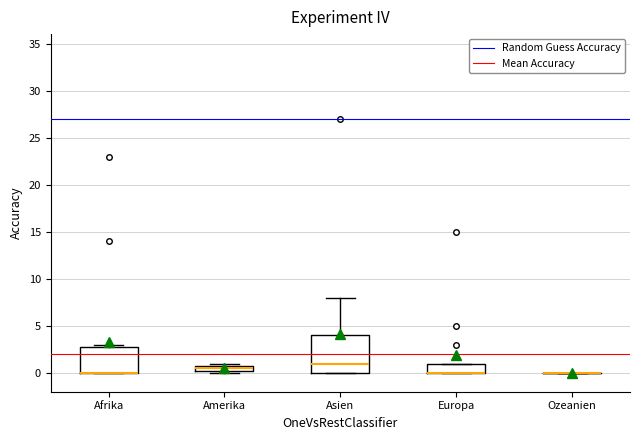

Which box is the tallest, from its lower edge to its upper edge?

Asien